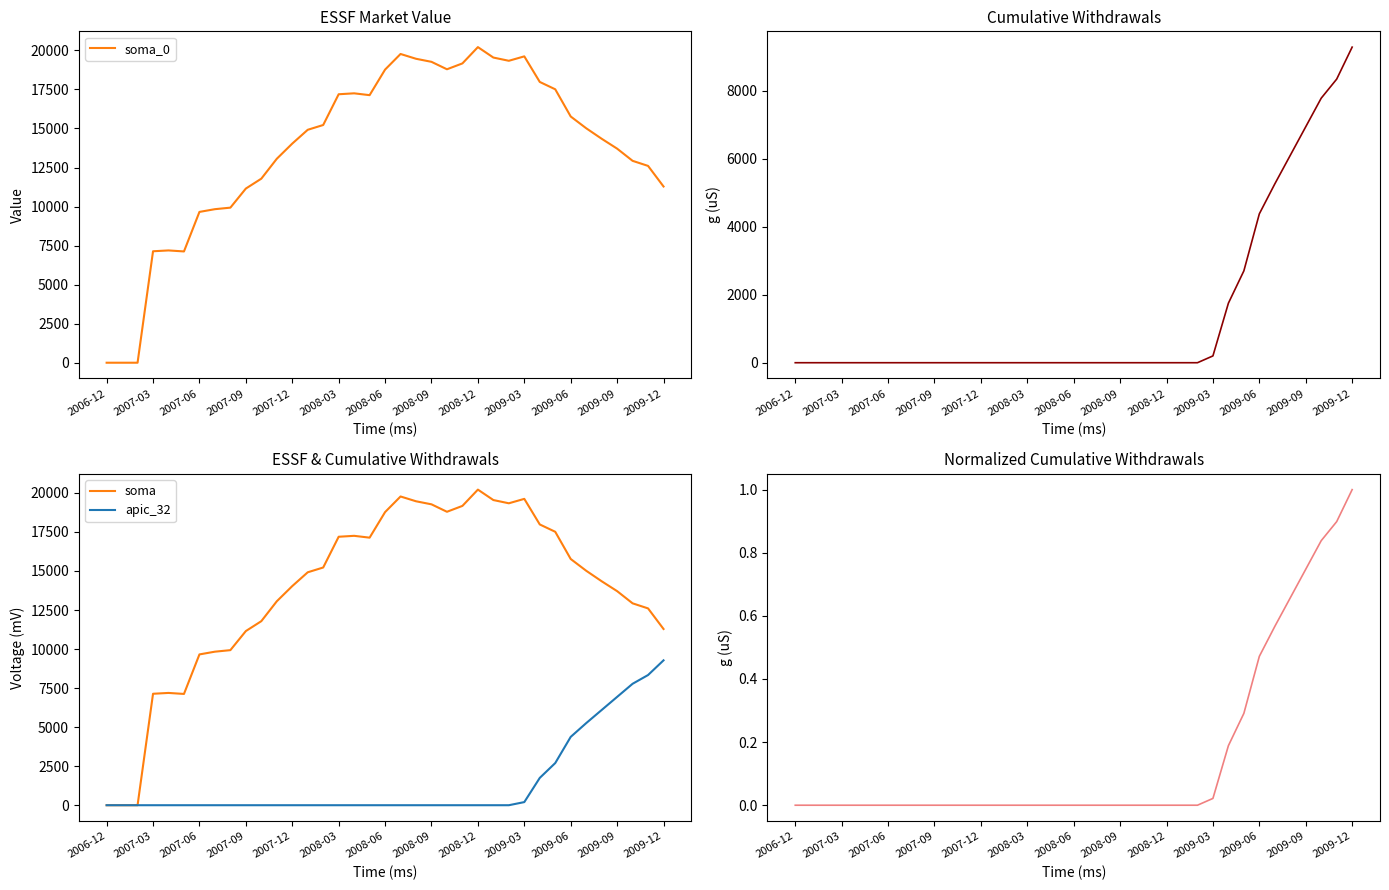

True or false: apic_32 and Cumulative Withdrawals cross at least once.

False